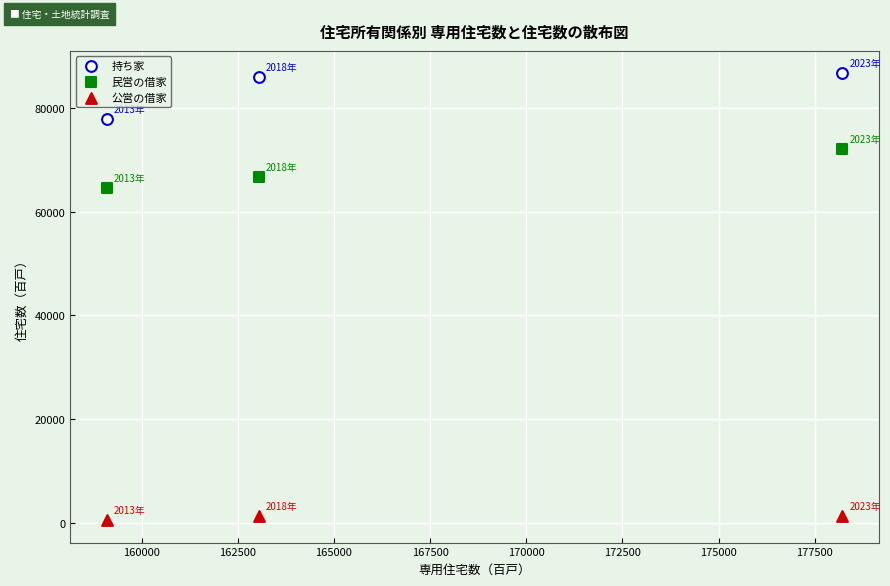

What are all the series names shown in the legend?

持ち家, 民営の借家, 公営の借家